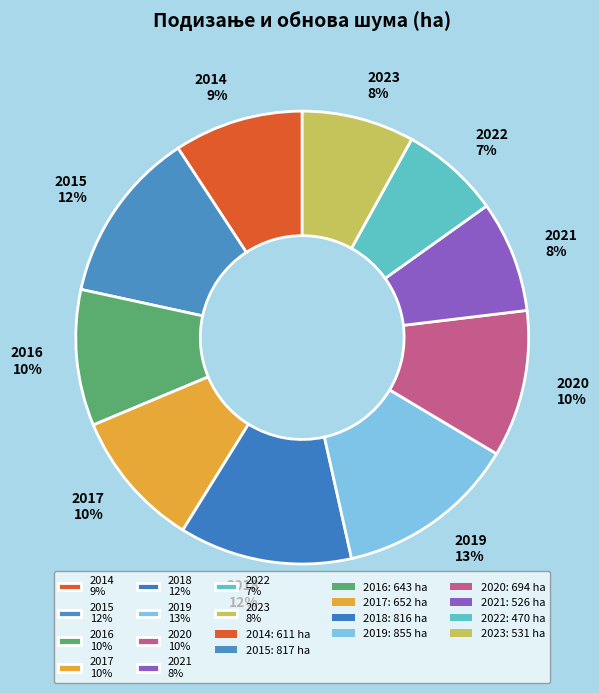

The 2022 7% slice represents 17% of the pie. True or false?

False